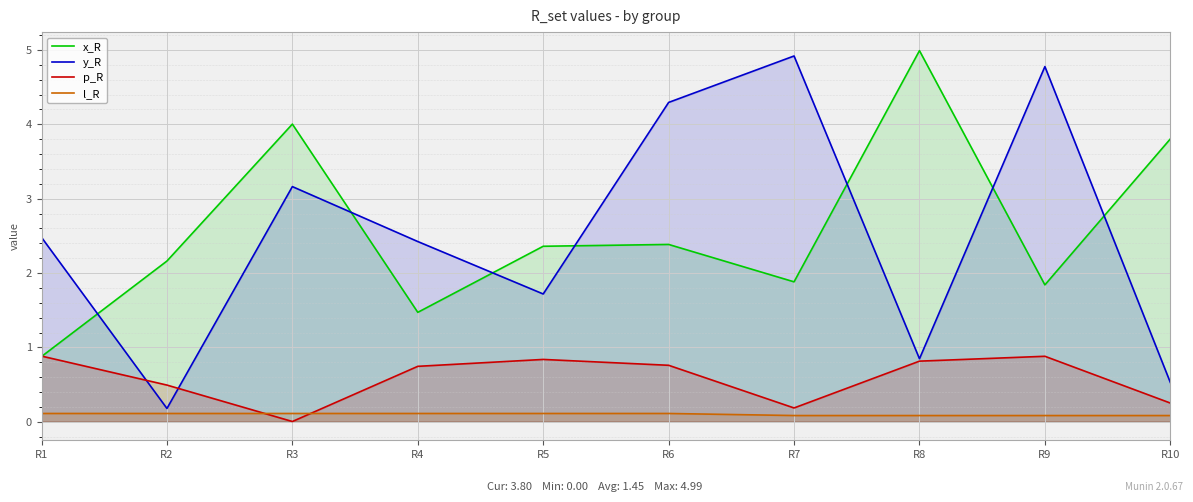

True or false: y_R and l_R intersect in this chart.

False